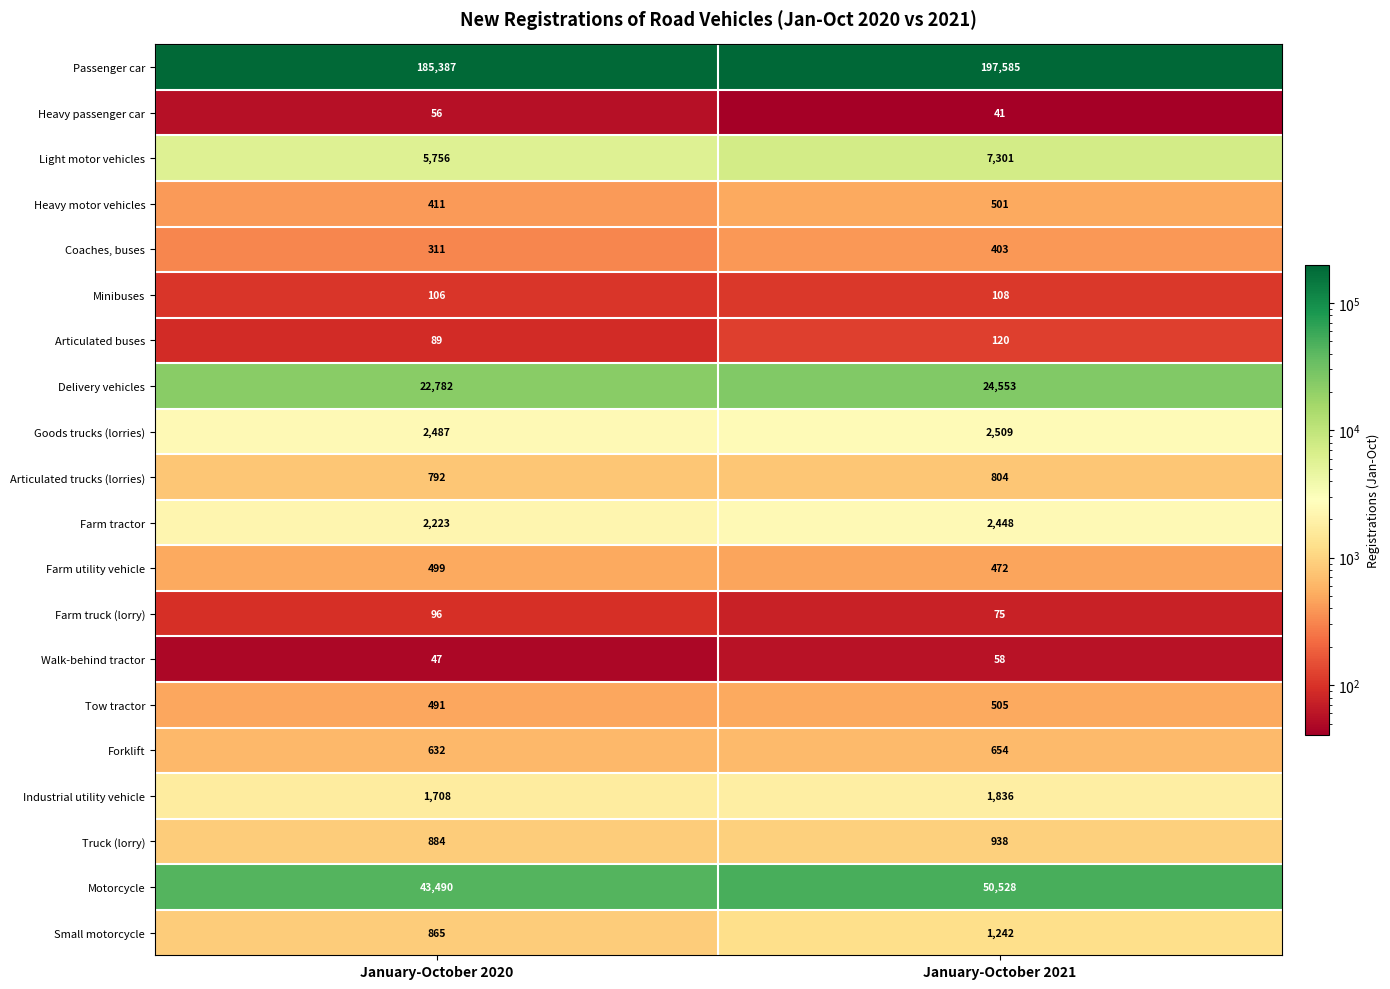

Rank the categories by Light motor vehicles value from lowest to highest.

January-October 2020, January-October 2021